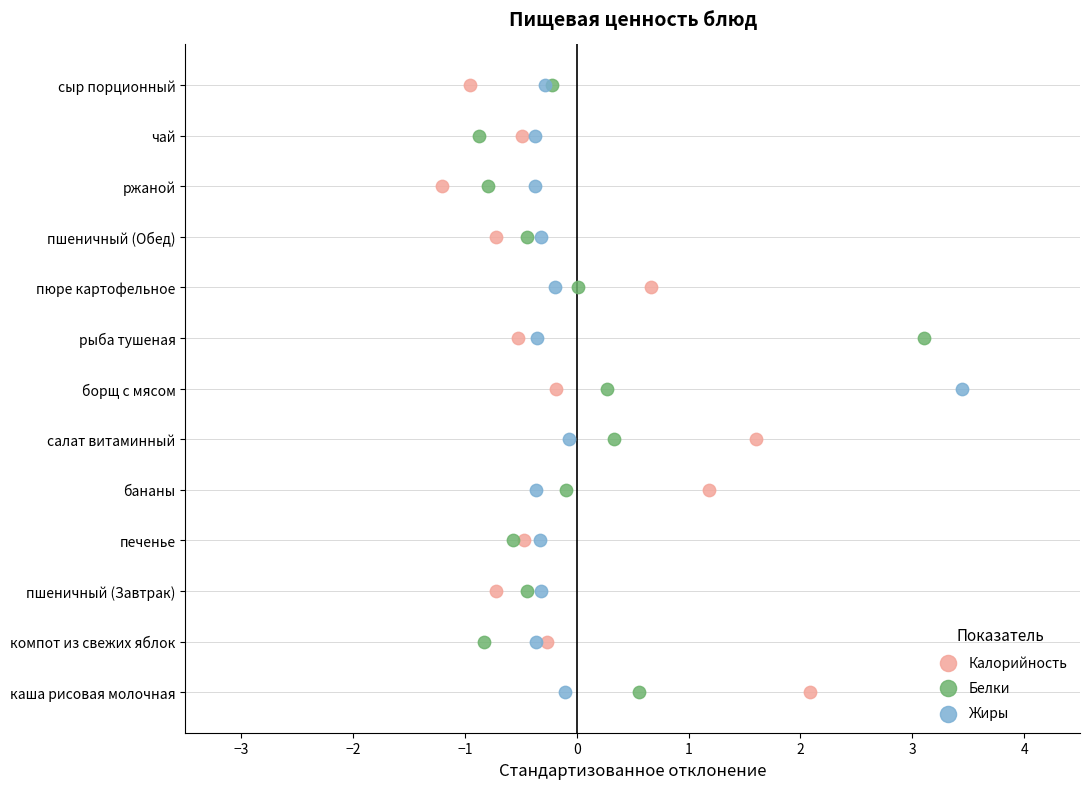

What are all the series names shown in the legend?

Калорийность, Белки, Жиры